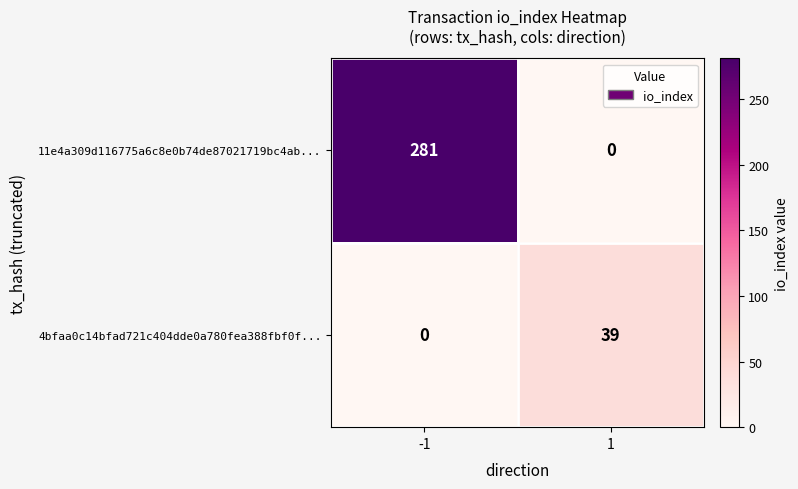

Reading right to left, list all the values displayed in this chart.

11e4a309d116775a6c8e0b74de87021719bc4ab...: 0	281
4bfaa0c14bfad721c404dde0a780fea388fbf0f...: 39	0